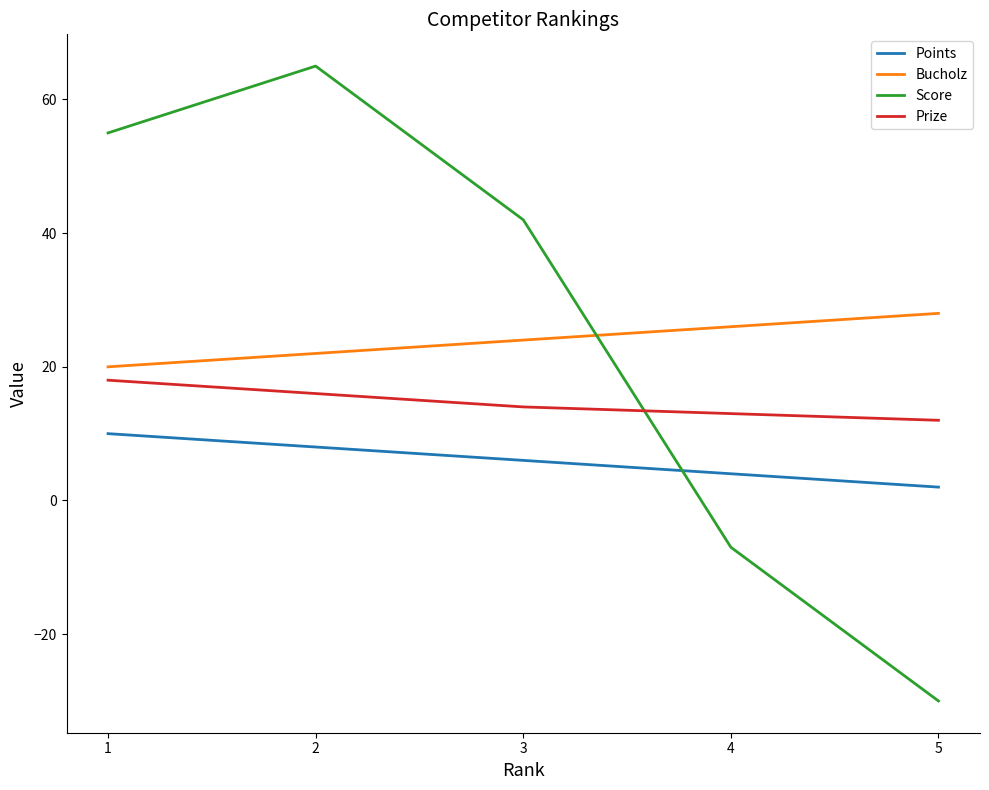

At which label does Score reach its peak?

2